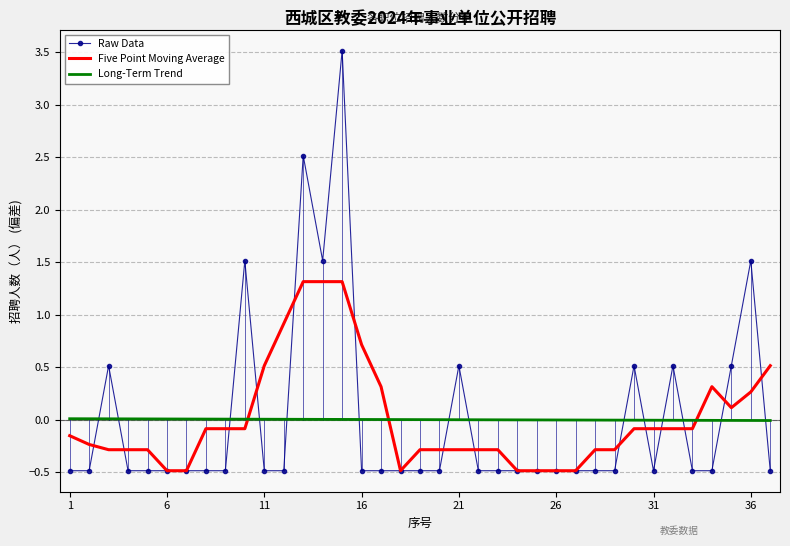

Rank the series by their maximum value, from lowest to highest.

Long-Term Trend, Five Point Moving Average, Raw Data